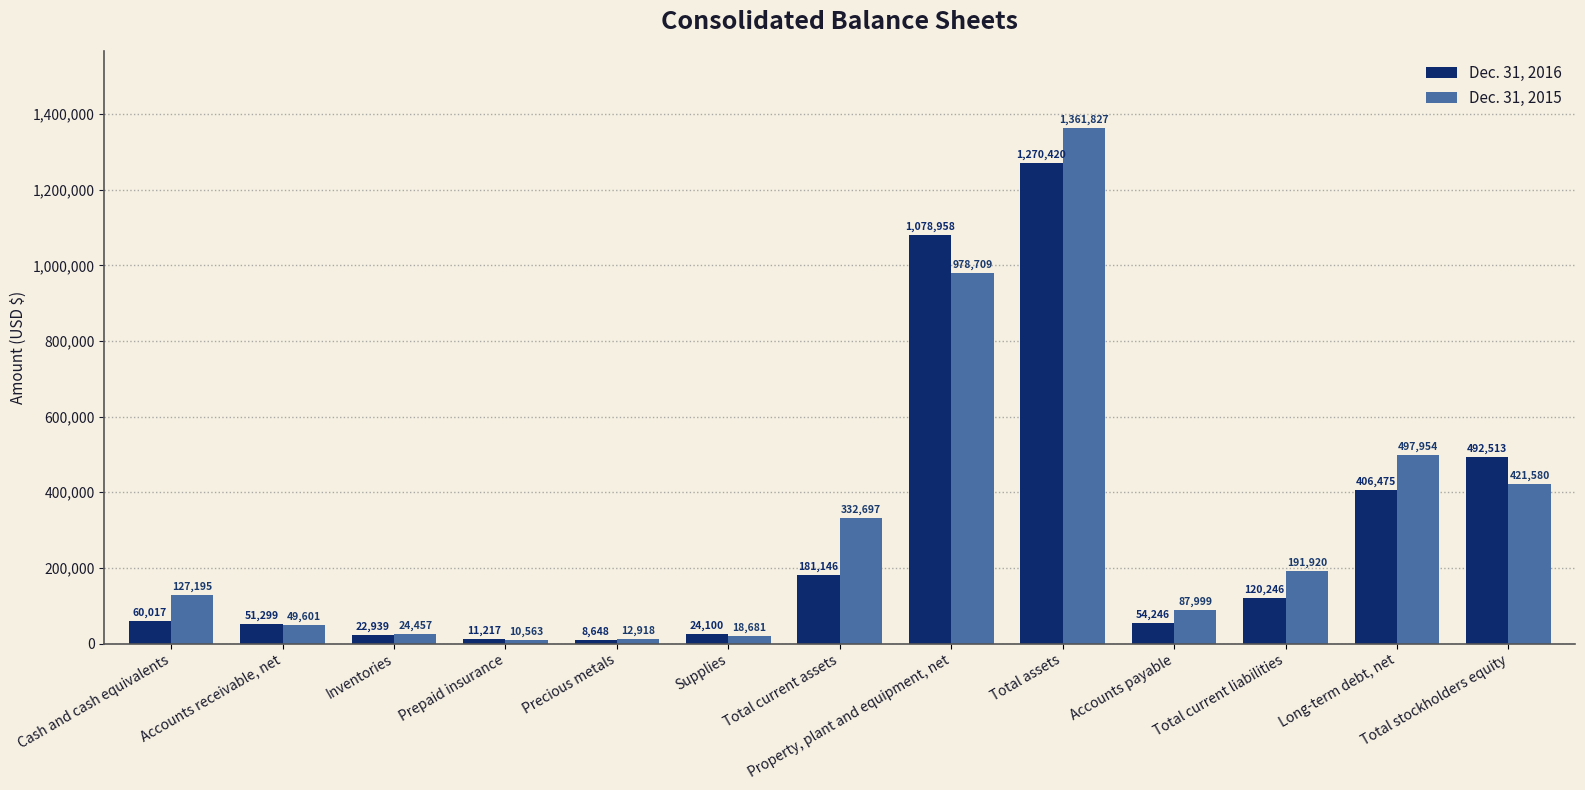

Reading left to right, what are all the values shown in this chart?

Dec. 31, 2016: Cash and cash equivalents=60017	Accounts receivable, net=51299	Inventories=22939	Prepaid insurance=11217	Precious metals=8648	Supplies=24100	Total current assets=181146	Property, plant and equipment, net=1078958	Total assets=1270420	Accounts payable=54246	Total current liabilities=120246	Long-term debt, net=406475	Total stockholders equity=492513
Dec. 31, 2015: Cash and cash equivalents=127195	Accounts receivable, net=49601	Inventories=24457	Prepaid insurance=10563	Precious metals=12918	Supplies=18681	Total current assets=332697	Property, plant and equipment, net=978709	Total assets=1361827	Accounts payable=87999	Total current liabilities=191920	Long-term debt, net=497954	Total stockholders equity=421580